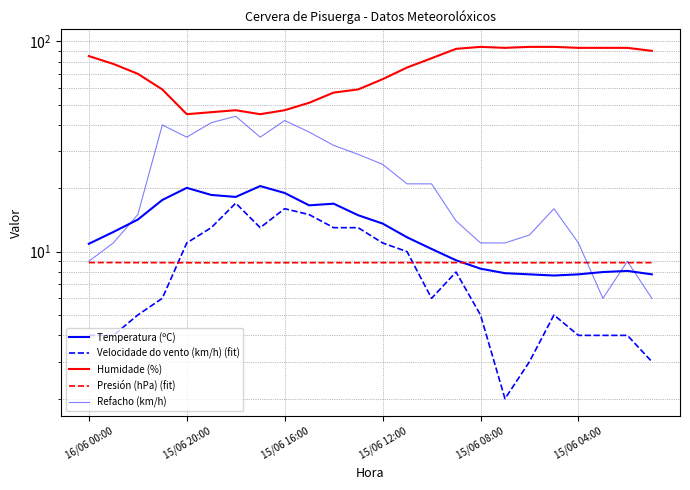

What value does the Velocidade do vento (km/h) (fit) series have at 13?

10.0